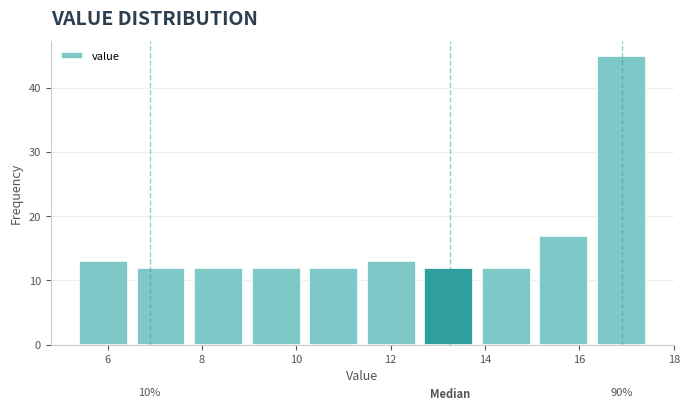

Which range on the x-axis has the tallest bar?

16.28 to 17.50